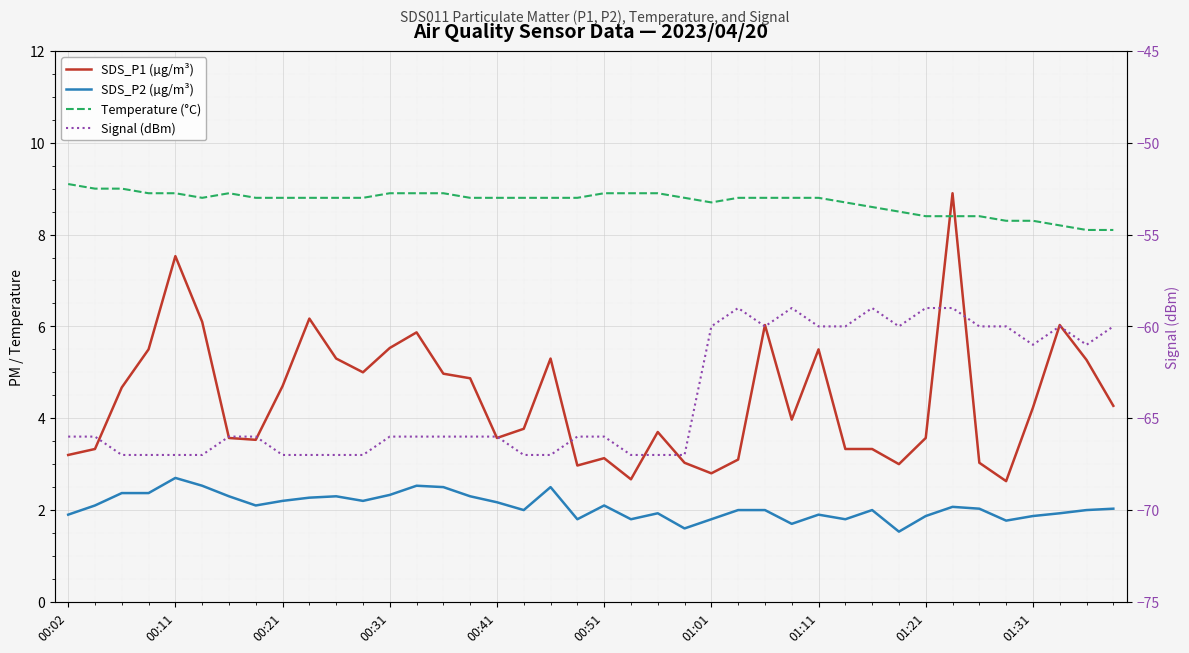

What is the sum of the SDS_P2 (µg/m³) values at 29 and 00:31?

4.2